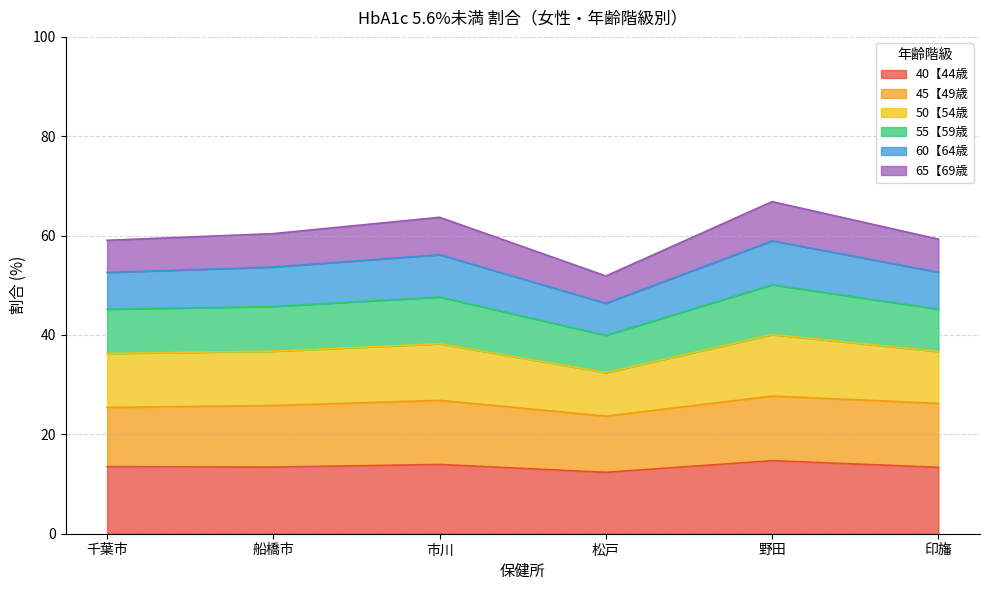

True or false: 50【54歳 and 55【59歳 cross at least once.

False